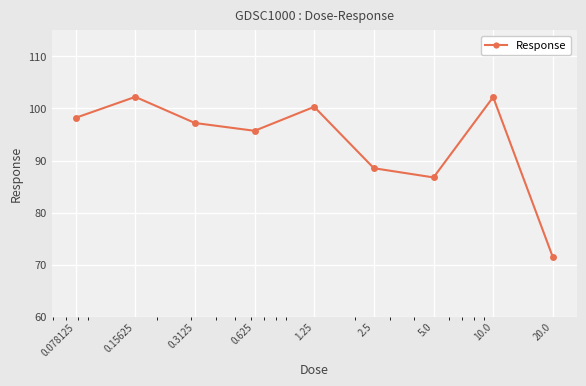

Reading left to right, list all the values displayed in this chart.

98.2	102.2	97.2	95.7	100.3	88.5	86.8	102.2	71.4